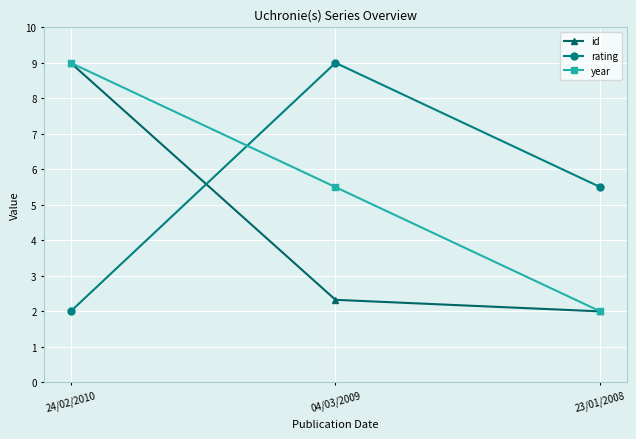

What is the total value across all series at 04/03/2009?

16.8